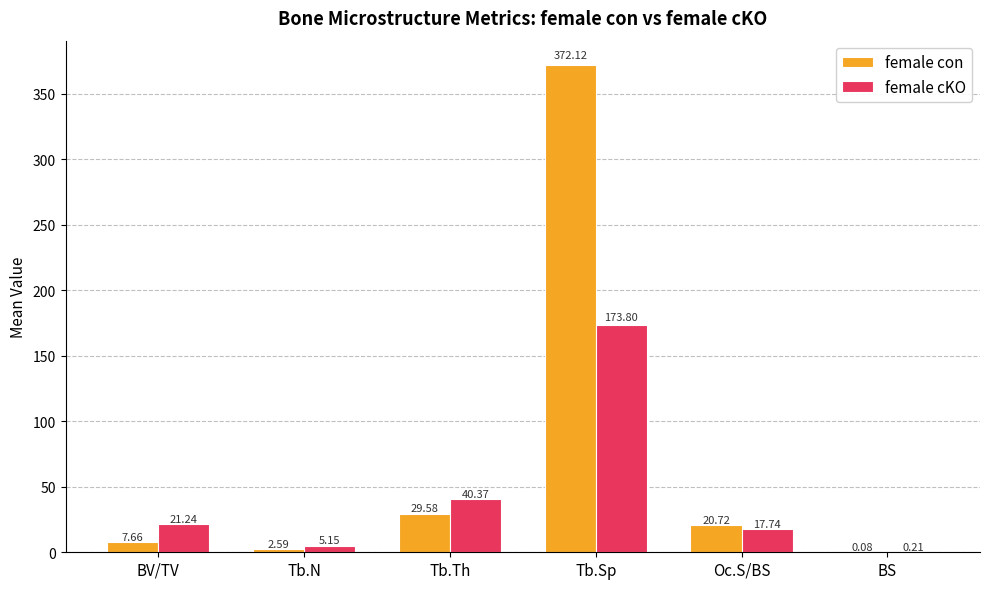

At which category is the sum across all series the highest?

Tb.Sp